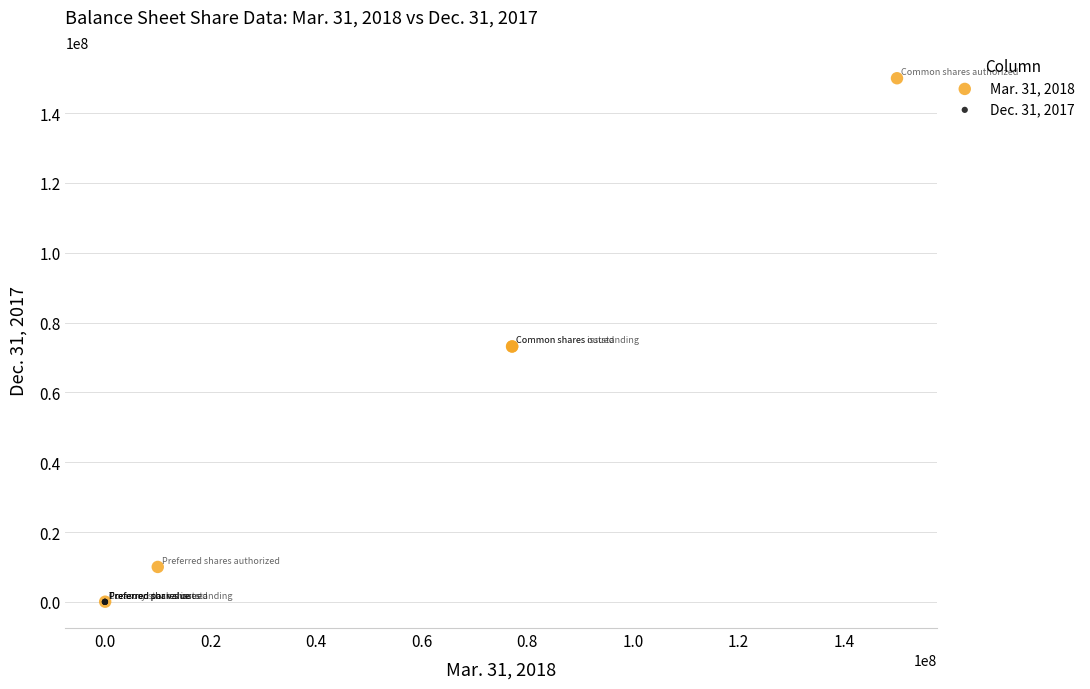

Which series has the widest spread of Y values?

Mar. 31, 2018